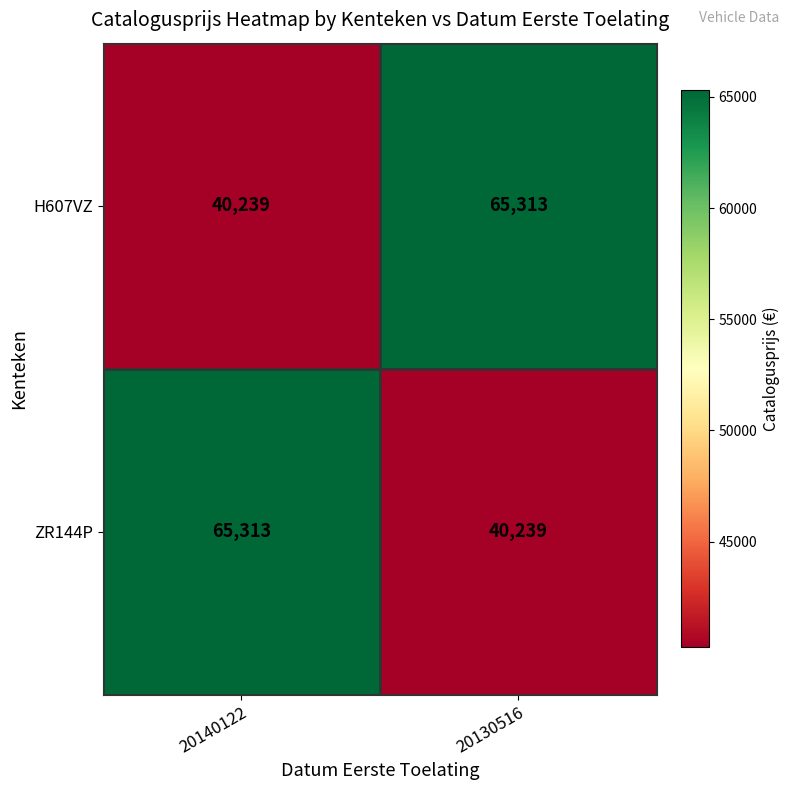

Rank the series at 20130516 from highest to lowest value.

H607VZ, ZR144P